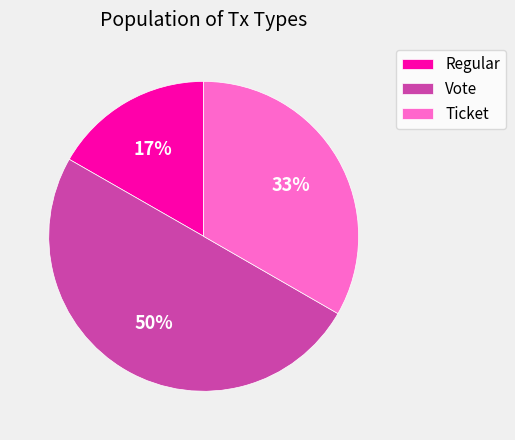

Rank the categories by value from lowest to highest.

Regular, Ticket, Vote